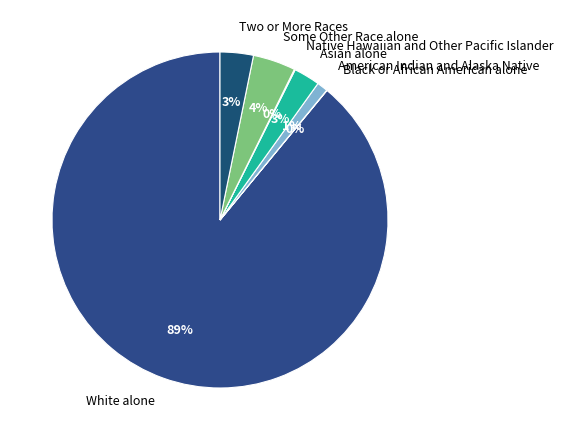

Is it true that American Indian and Alaska Native is 9% of the pie?

False